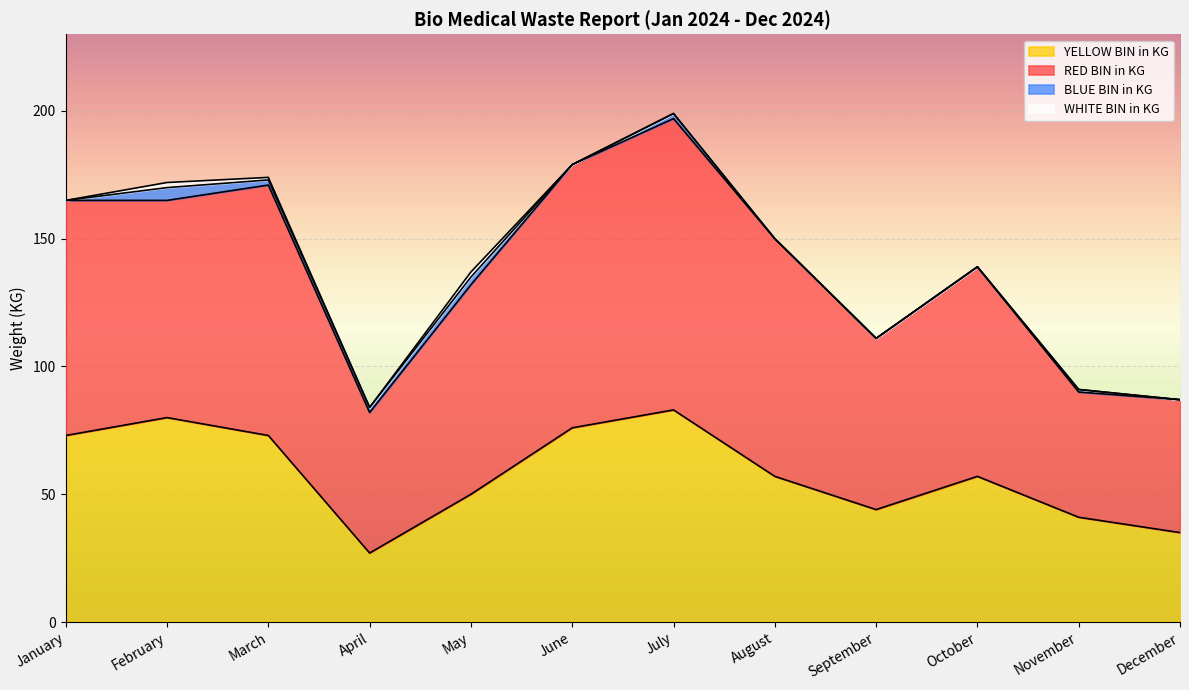

How many data points does each series have?

12